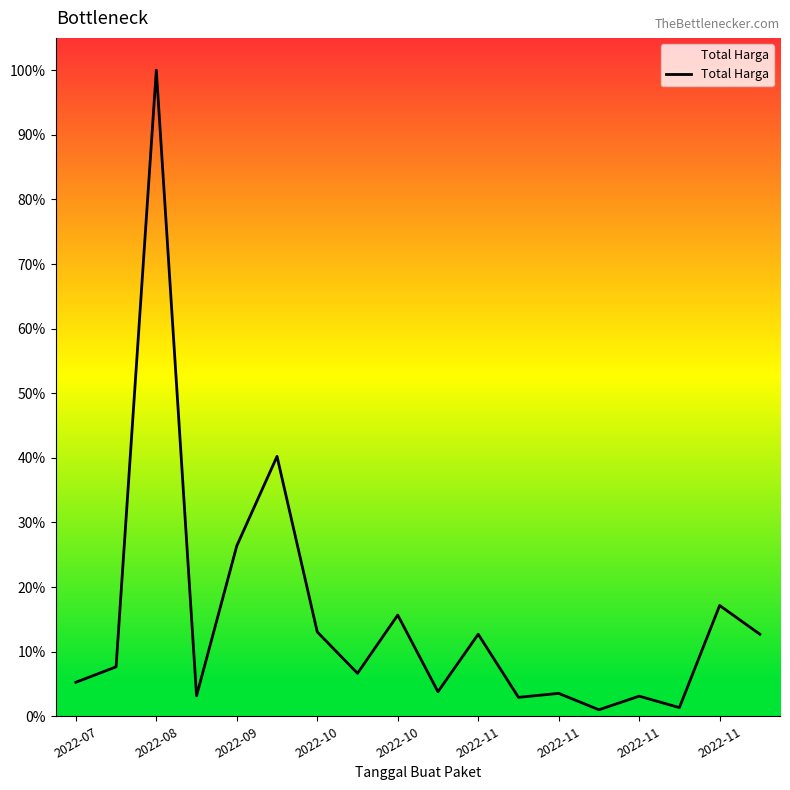

What is the label of the 18th point from the left?

17